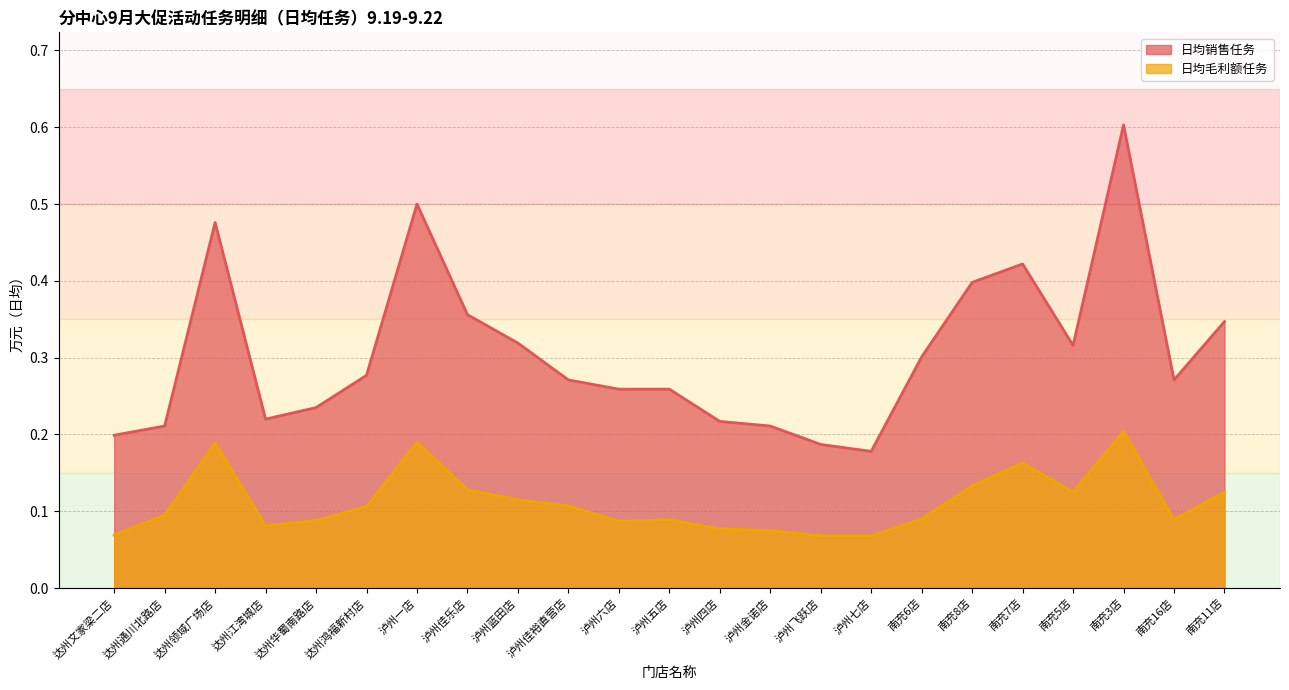

True or false: 日均毛利额任务 and 日均销售任务 intersect in this chart.

False